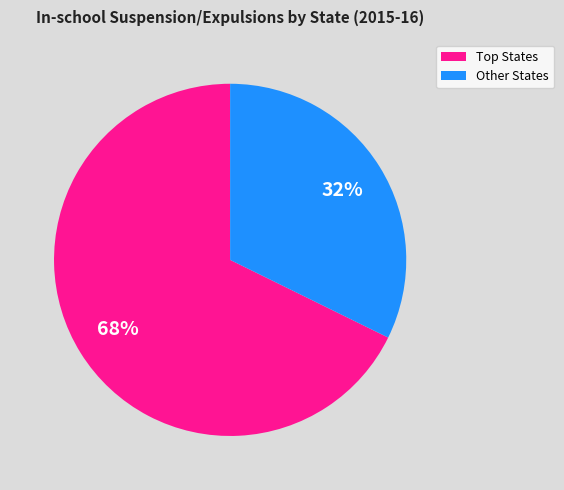

How many slices are in this pie chart?

2